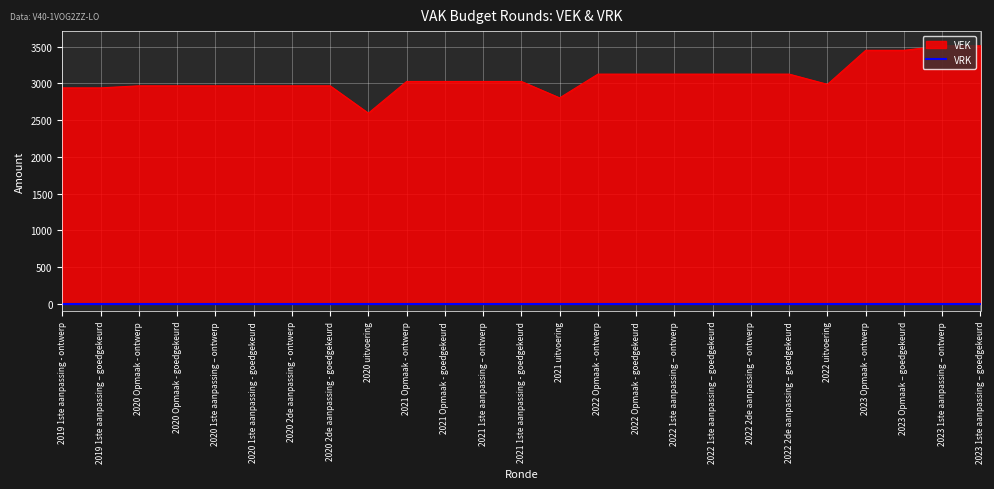

Approximately how many times larger is the value at 2021 uitvoering compared to 2022 Opmaak - ontwerp?

0.9